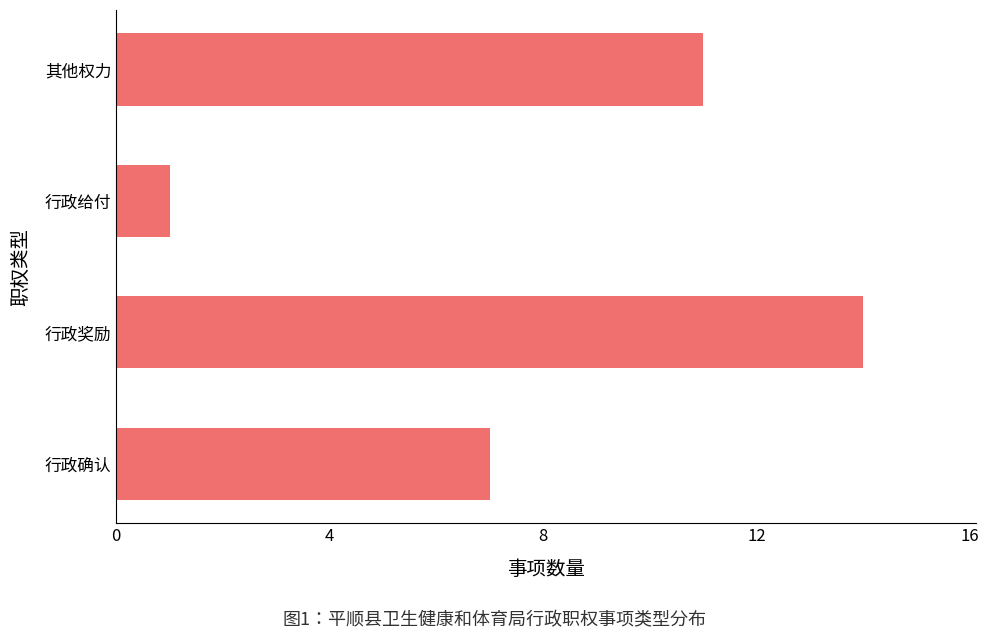

How many categories are shown in the chart?

4